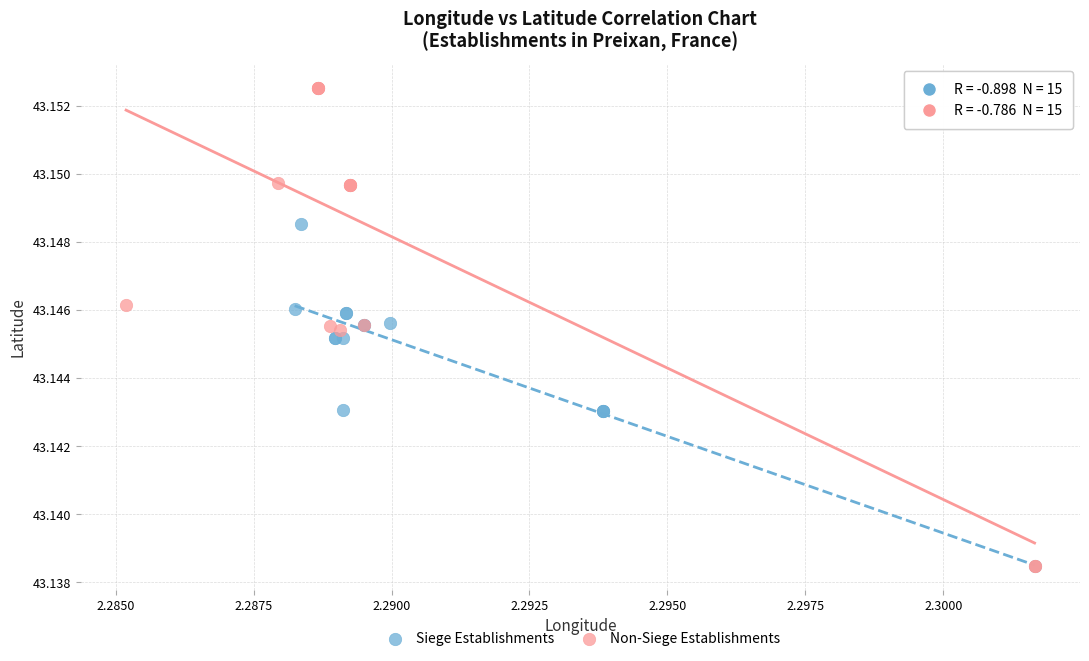

Which series has the largest Y range (max minus min)?

Non-Siege Establishments